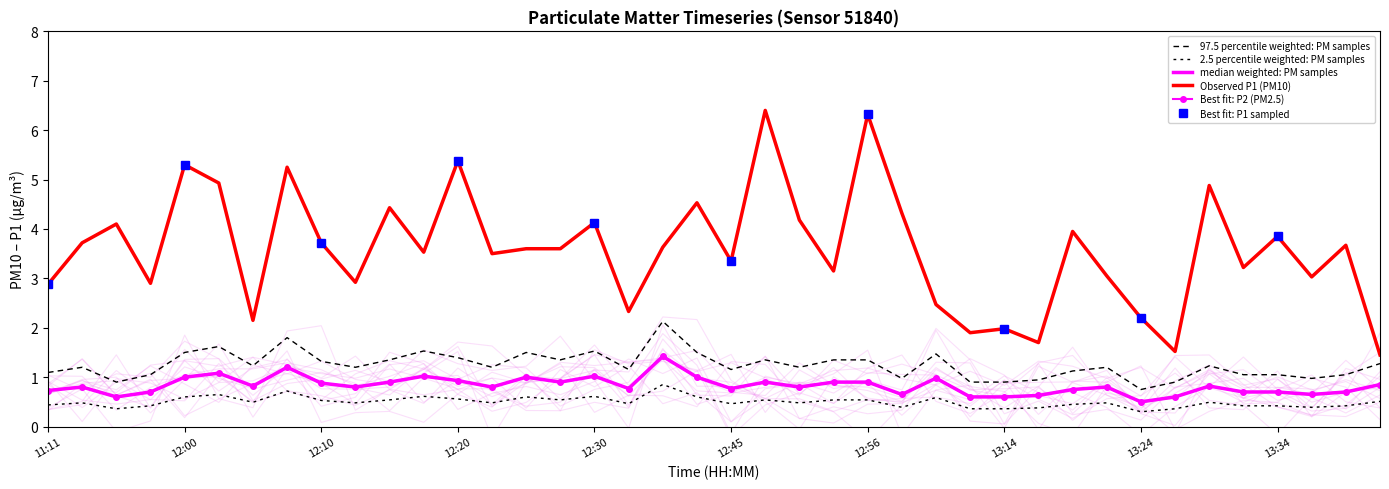

What is the minimum value shown in the chart?

0.8